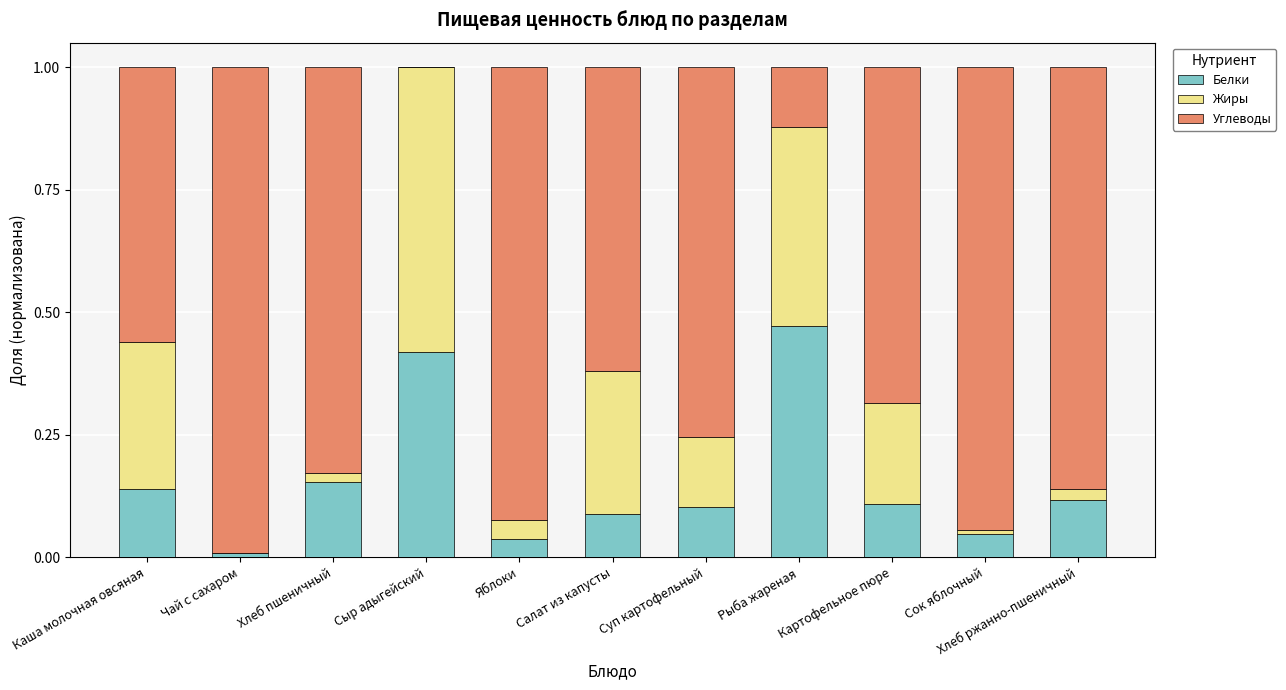

What are all the series names shown in the legend?

Белки, Жиры, Углеводы